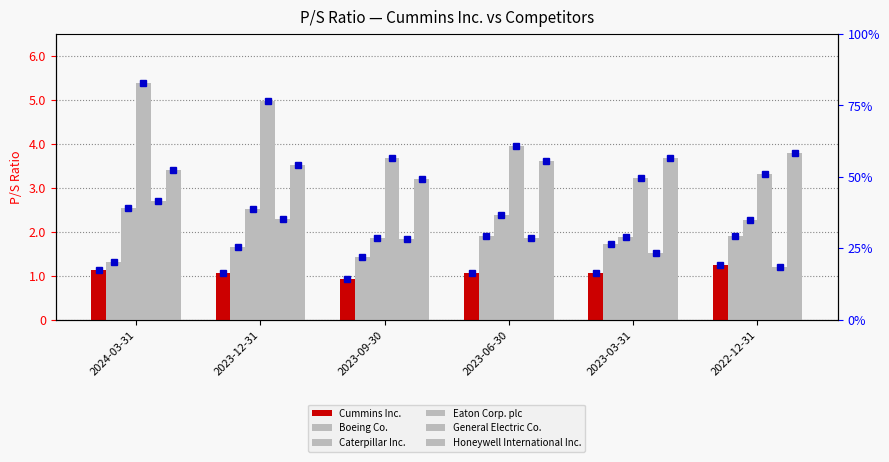

What is the label of the 6th bar from the right?

2024-03-31